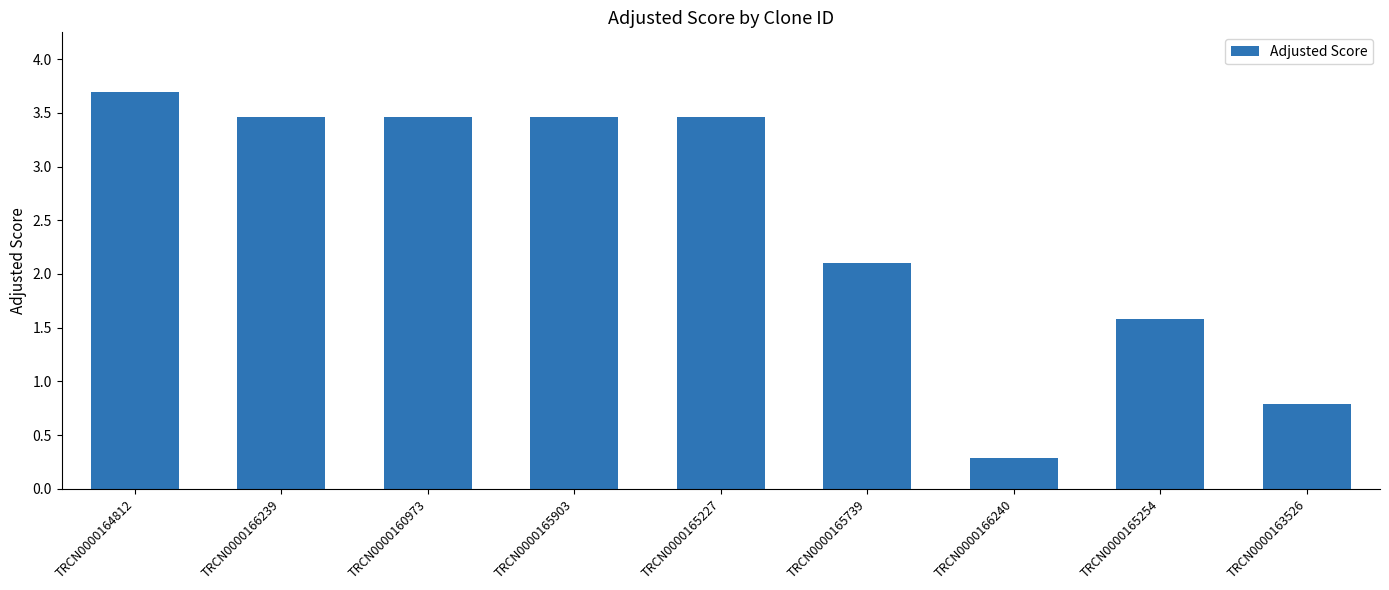

What is the label of the 4th bar from the right?

TRCN0000165739